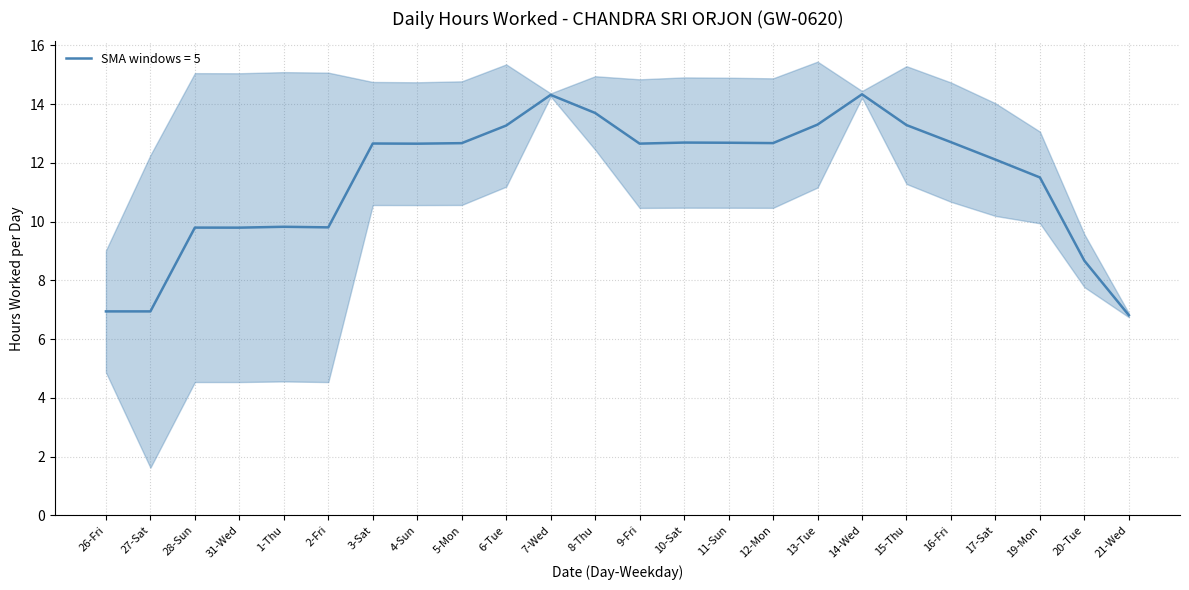

What is the minimum value for SMA windows = 5?

6.8